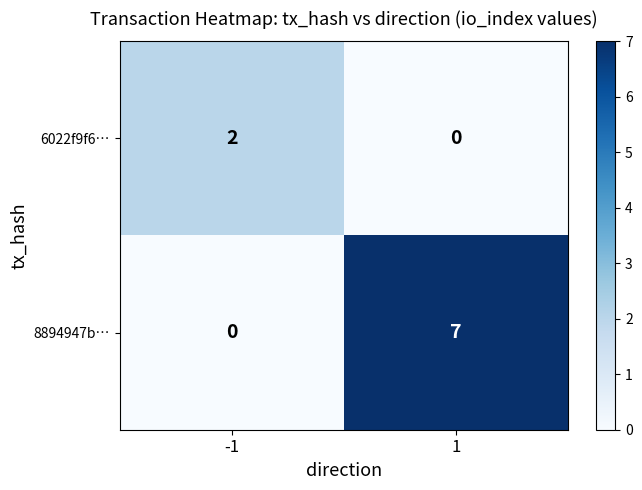

What is the average value of the 8894947b… series?

4